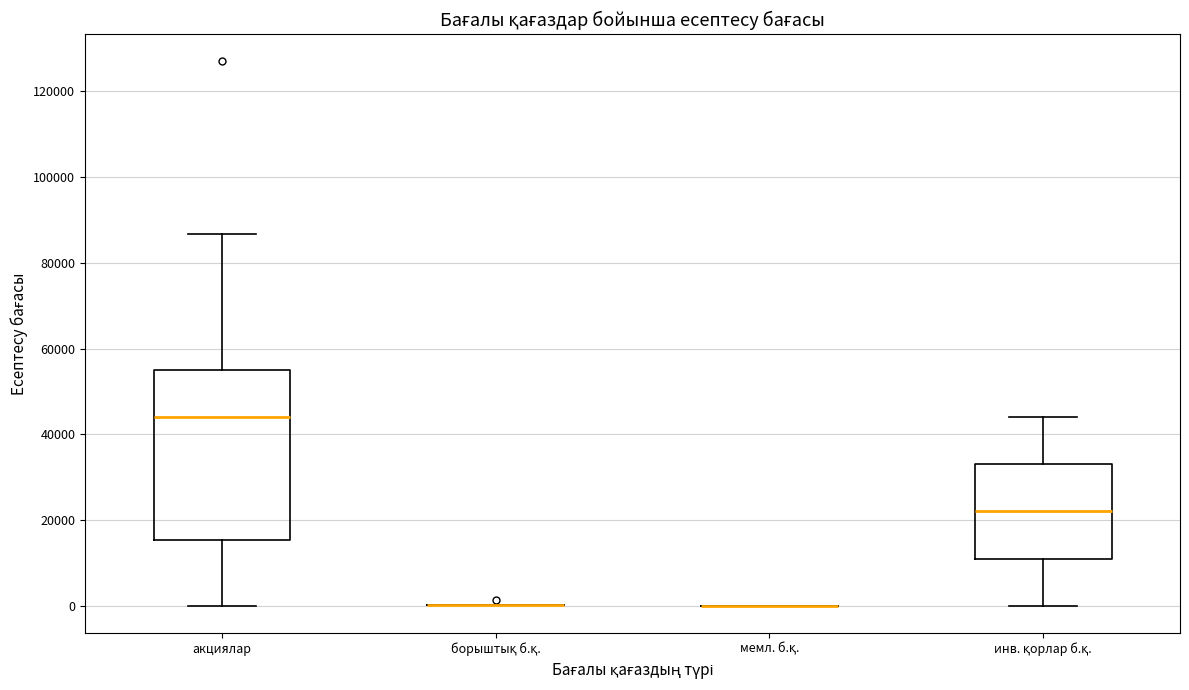

Comparing the boxes themselves (not the whiskers), which one is the tallest?

акциялар